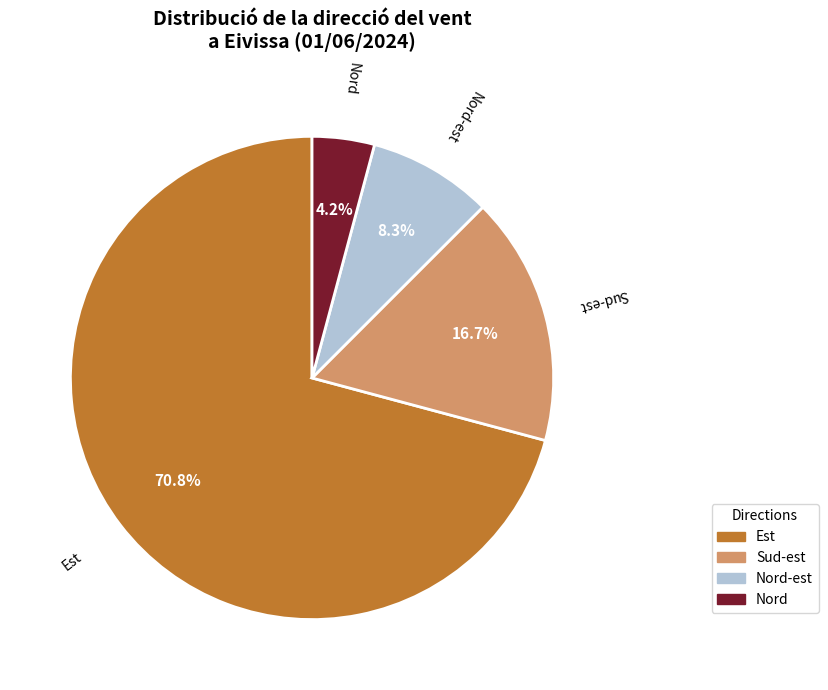

Does any single category account for the majority?

Yes